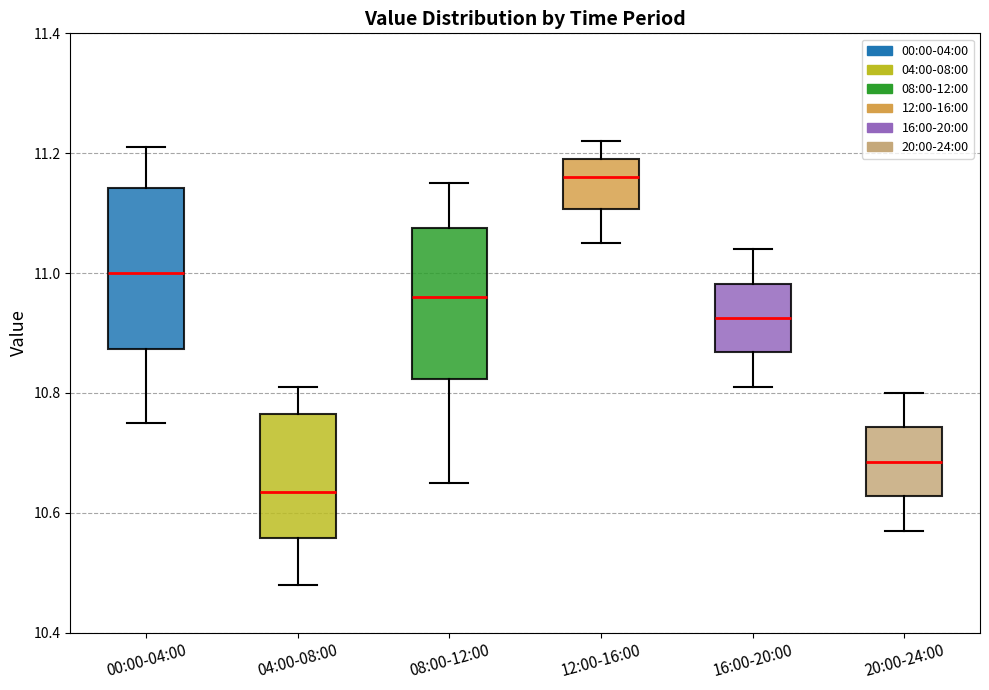

Where is the lower edge of the box for 08:00-12:00 on the y-axis? The values are not printed on the chart, so give them approximately, as read against the axis.

10.82